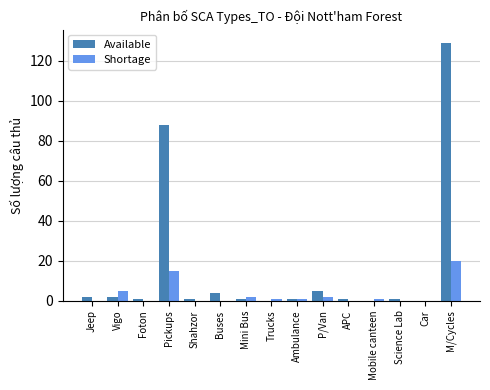

What is the maximum value for Shortage?

20